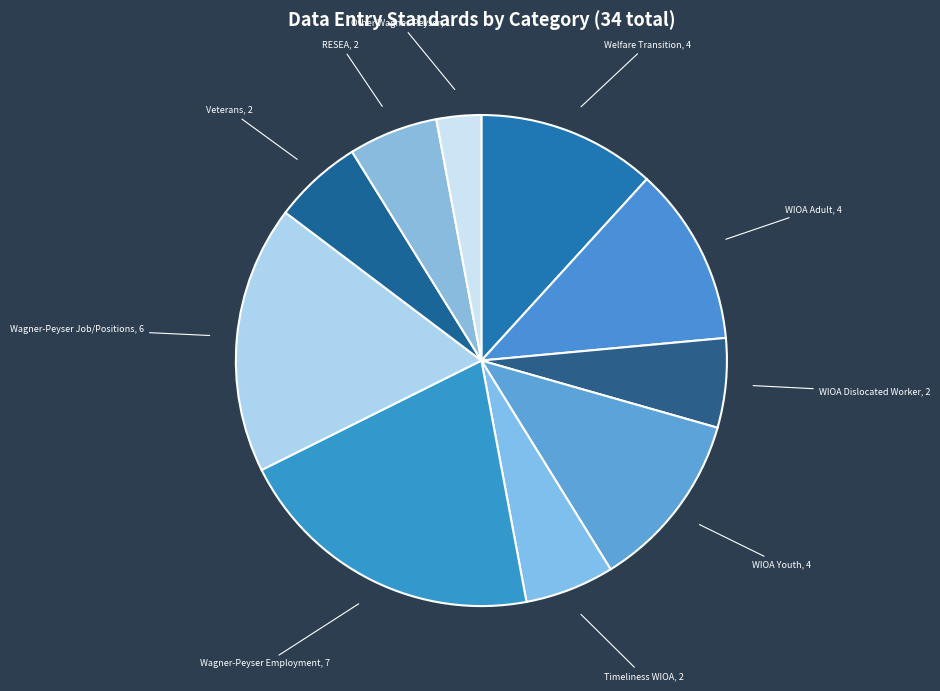

Count the number of slices in the pie.

10